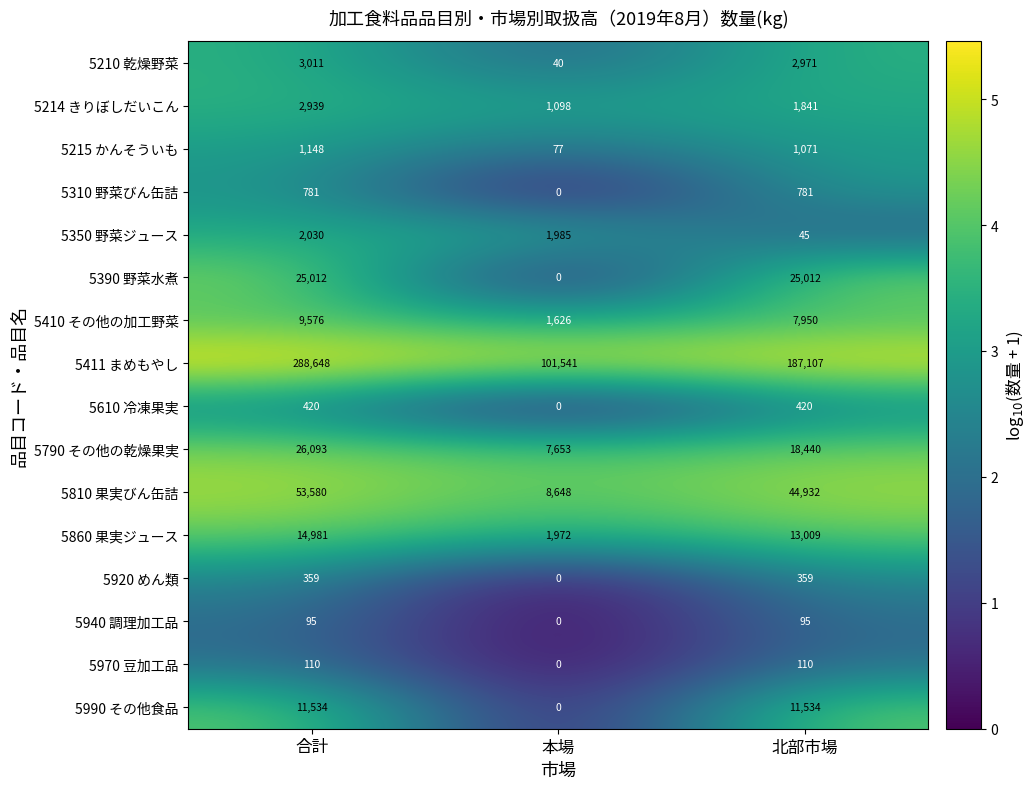

True or false: 5214 きりぼしだいこん has a value of 4277 at 合計.

False